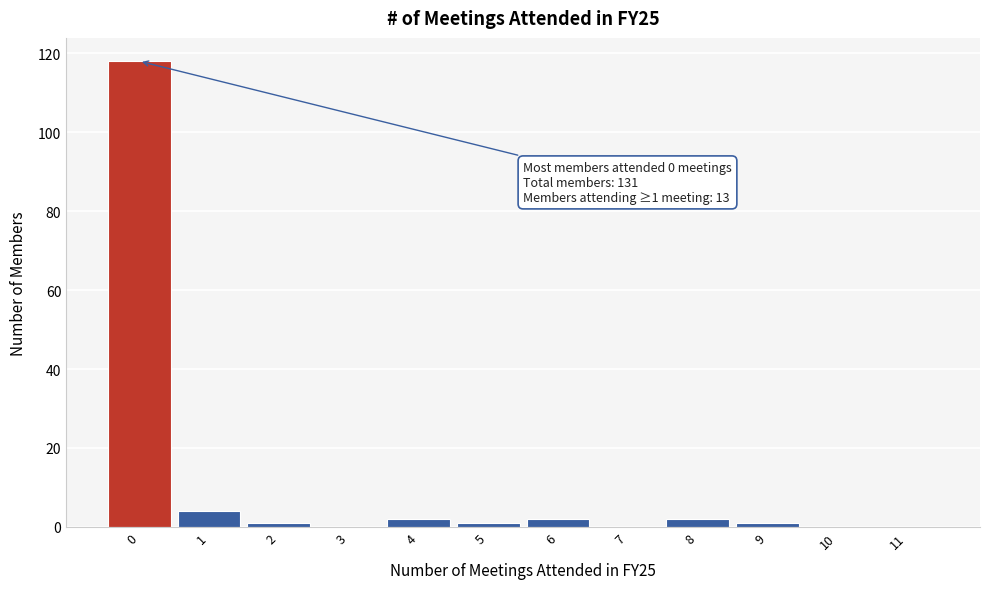

Reading left to right, transcribe all the data shown in this chart.

0=118	1=4	2=1	3=0	4=2	5=1	6=2	7=0	8=2	9=1	10=0	11=0